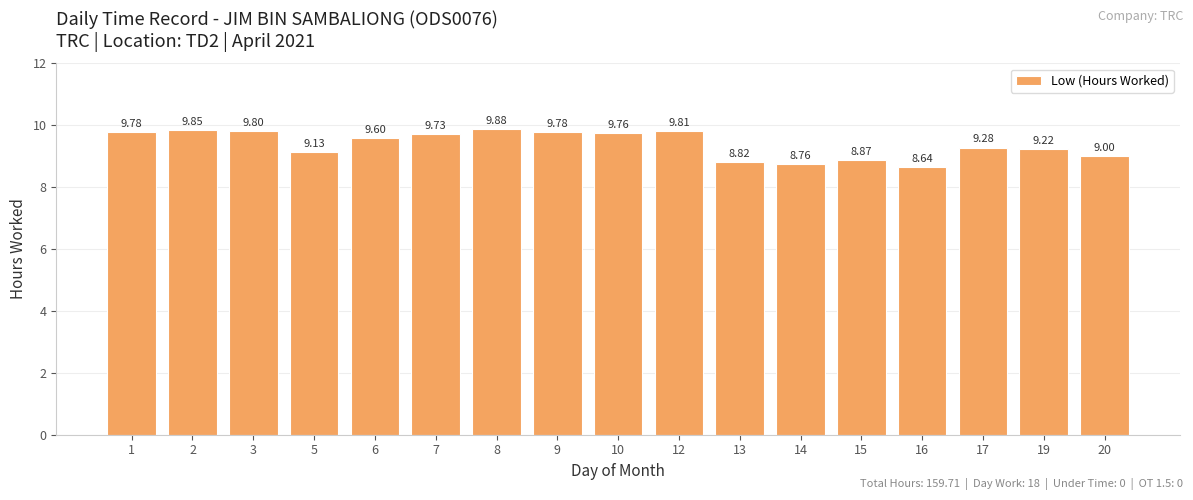

True or false: the data shows 4.4 at 8.

False